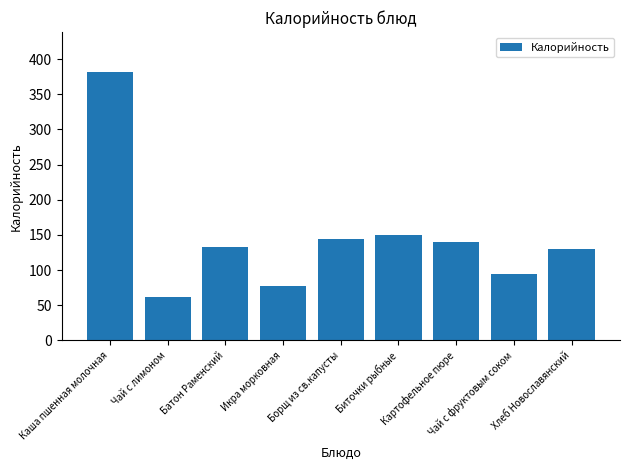

What is the label of the 6th bar from the right?

Икра морковная